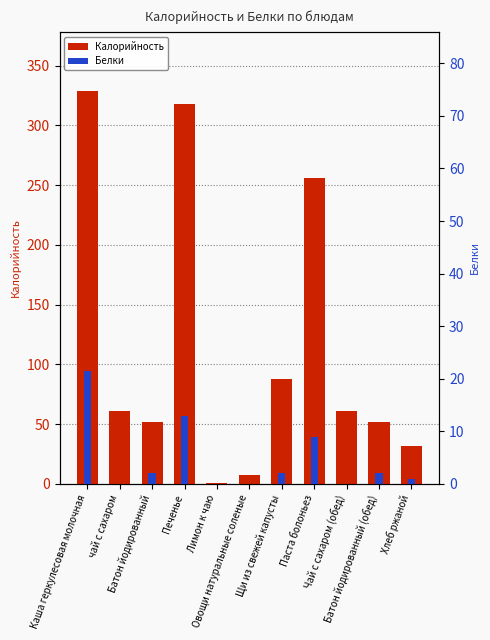

What is the difference between the Белки values at Печенье and Овощи натуральные соленые?

13.0